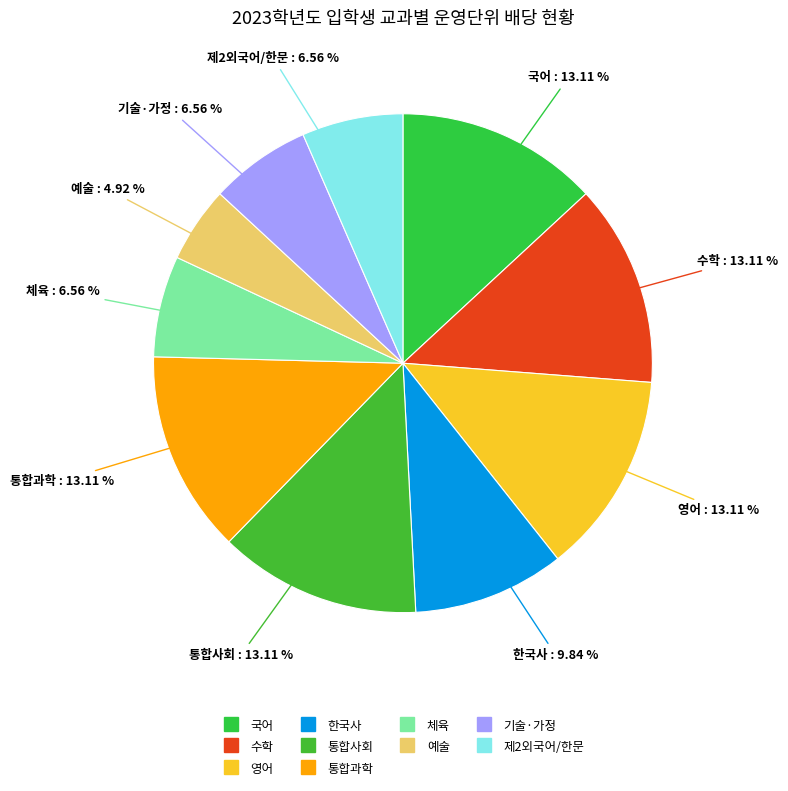

Is the sum of 체육 and 영어 greater than half?

No